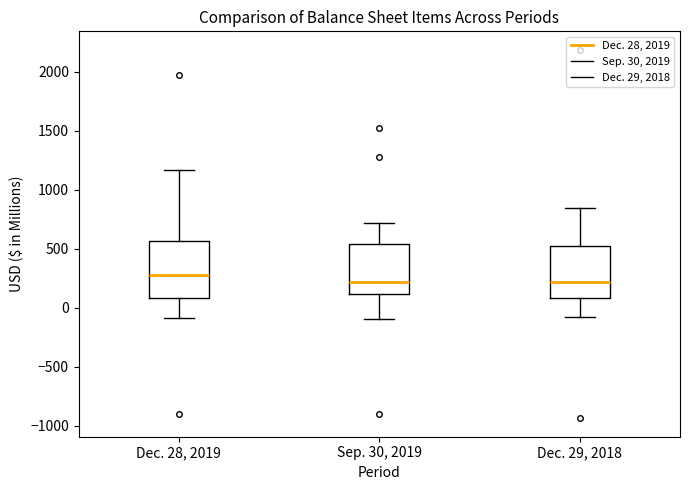

Reading left to right, read every box against the y-axis: the position of its median line, the range the box covers, and the ends of its whiskers. The values are not printed on the chart, so give them approximately, as read against the axis.

Dec. 28, 2019: median 300, box 100 to 550, whiskers -100 to 1150
Sep. 30, 2019: median 200, box 100 to 550, whiskers -100 to 700
Dec. 29, 2018: median 200, box 100 to 500, whiskers -100 to 850